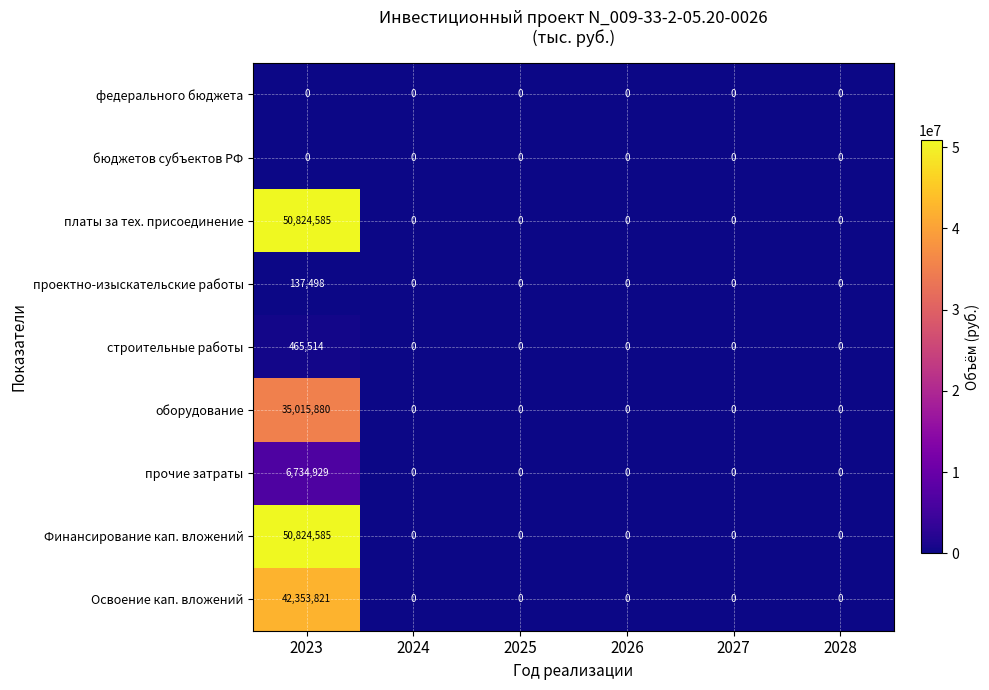

At how many categories does at least one series exceed 42846328?

1